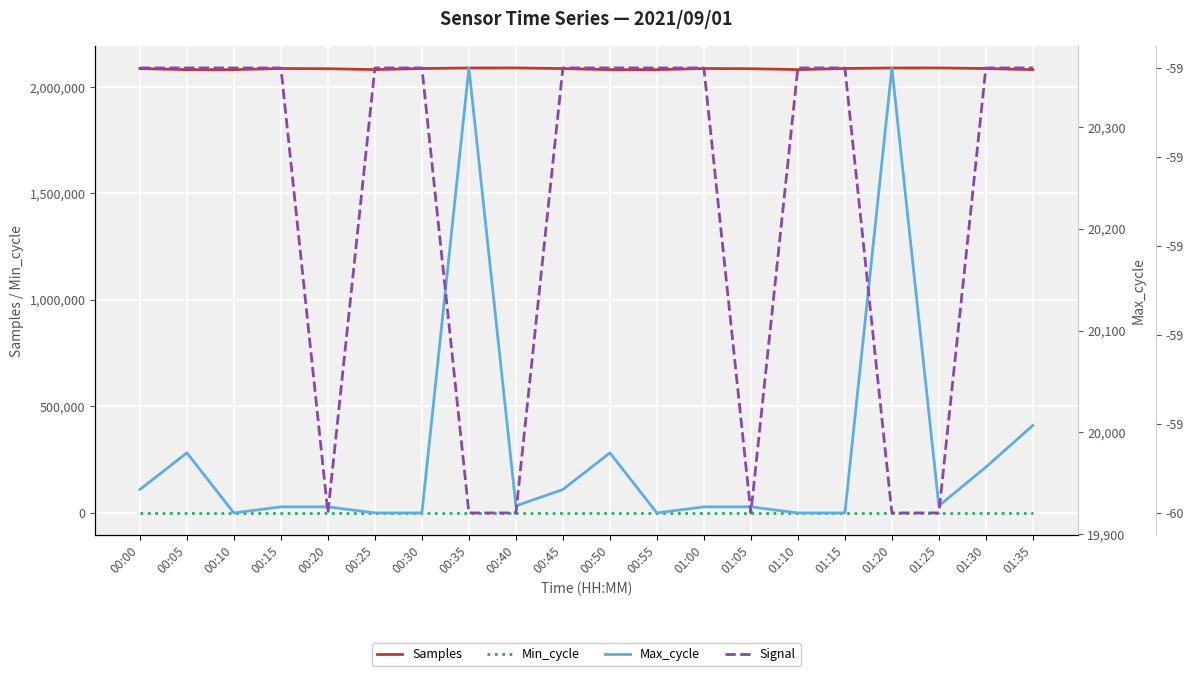

The value of Max_cycle at 00:25 is 19921. True or false?

True